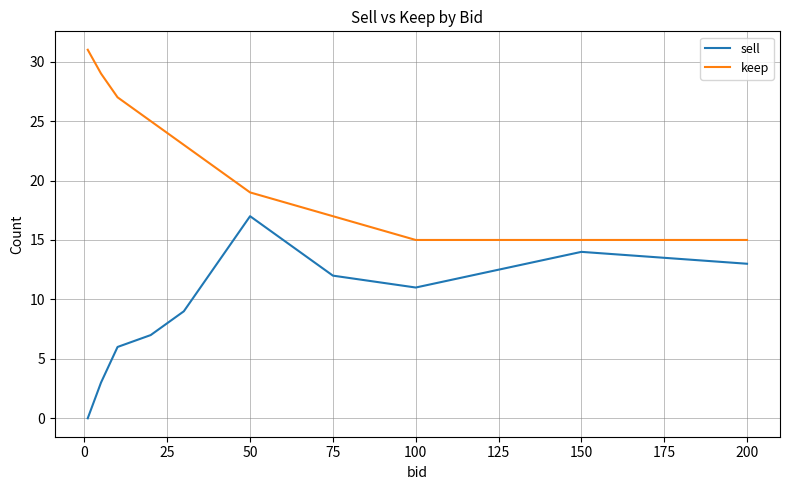

True or false: keep and sell cross at least once.

False